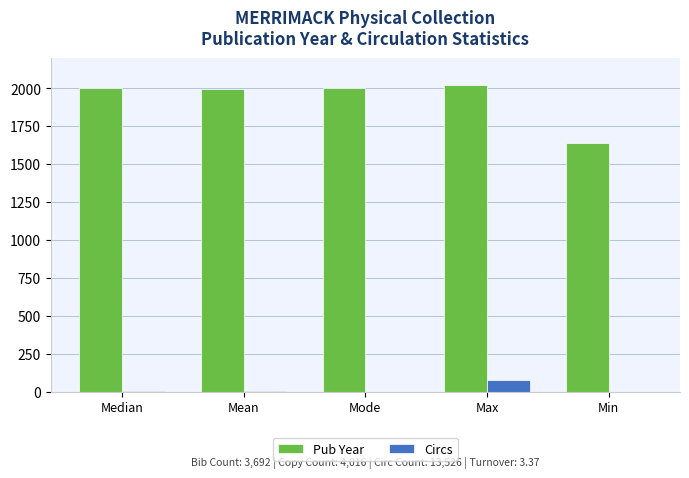

What is the maximum value for Pub Year?

2019